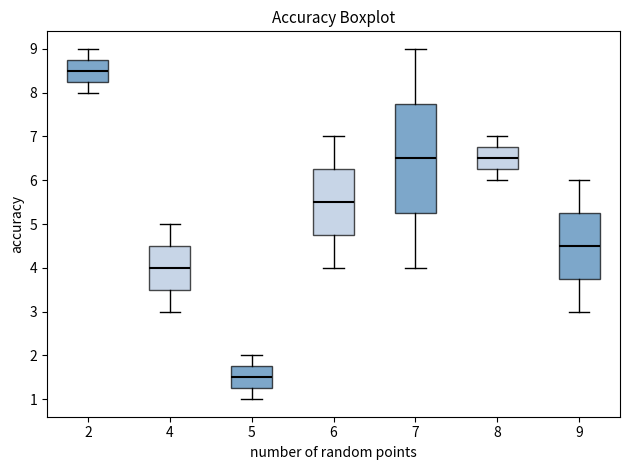

Where is the lower edge of the box at x = 9 on the y-axis? The values are not printed on the chart, so give them approximately, as read against the axis.

3.8